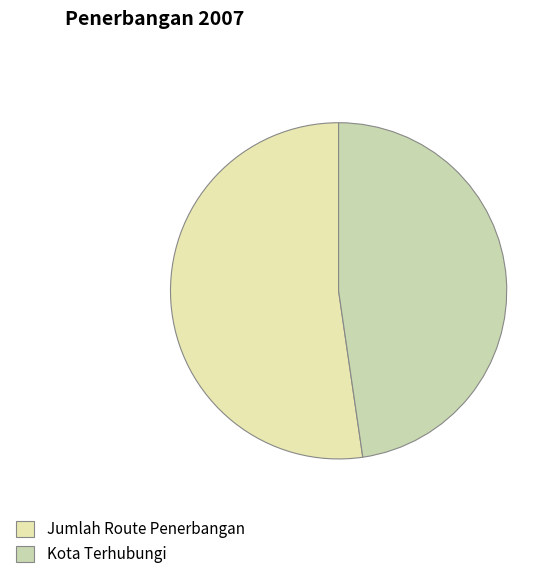

Which category has the smallest portion of the pie?

Kota Terhubungi